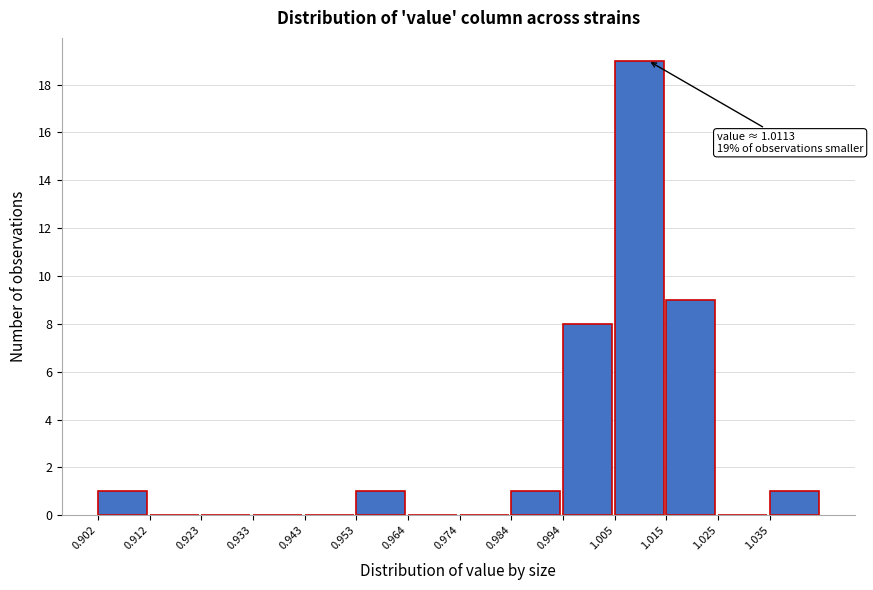

Over which range of the x-axis is the bar tallest?

1.004 to 1.014